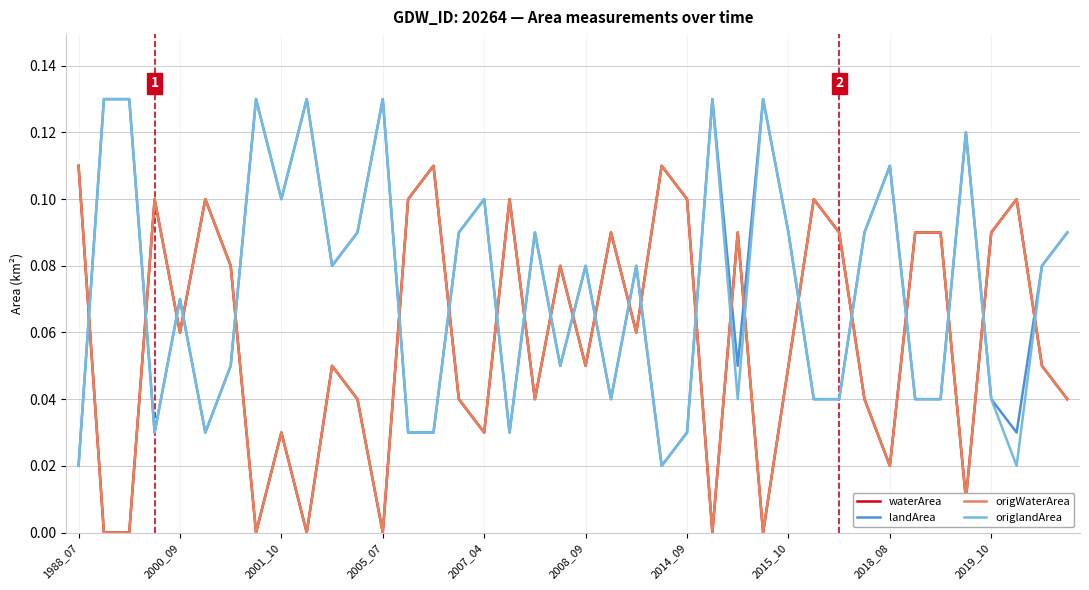

What is the value of the waterArea point at the 39th from the left?

0.1